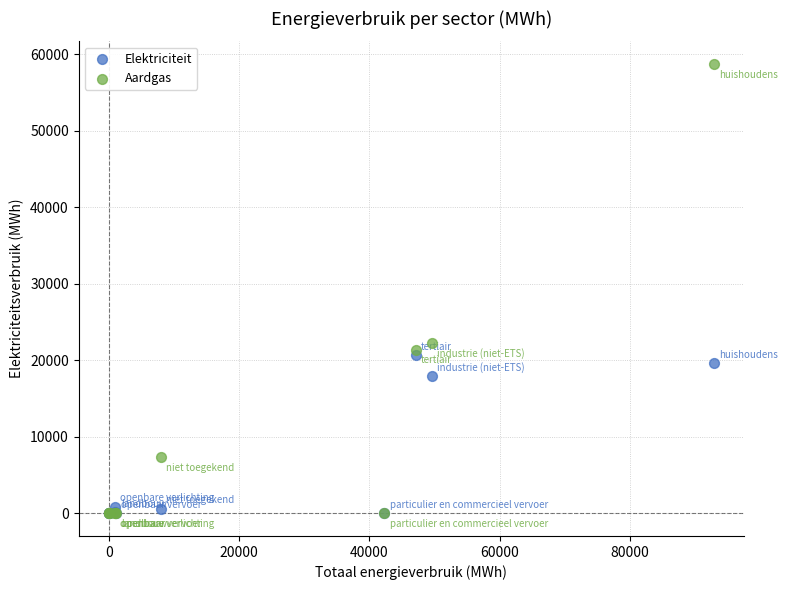

In the Aardgas series, what Y value is closest to 29358?

22206.2